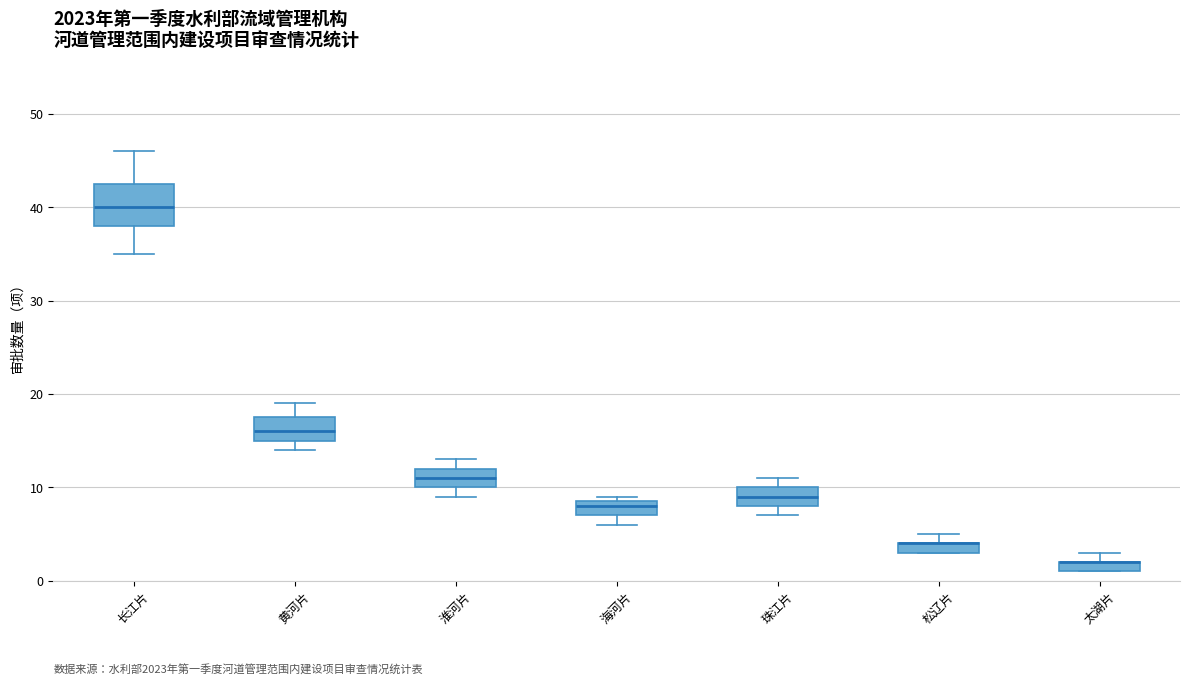

Comparing the boxes themselves (not the whiskers), which one is the tallest?

长江片